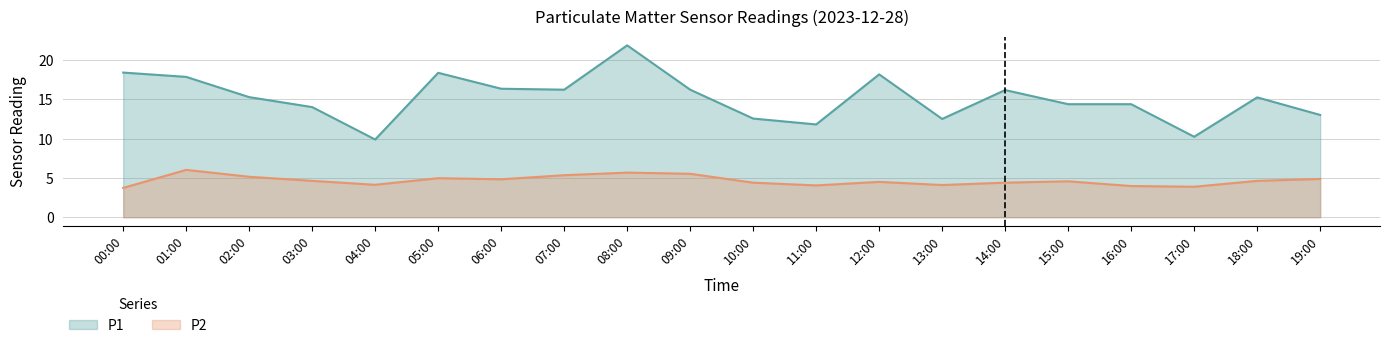

What is the value of the P2 point at the 18th from the left?

3.9